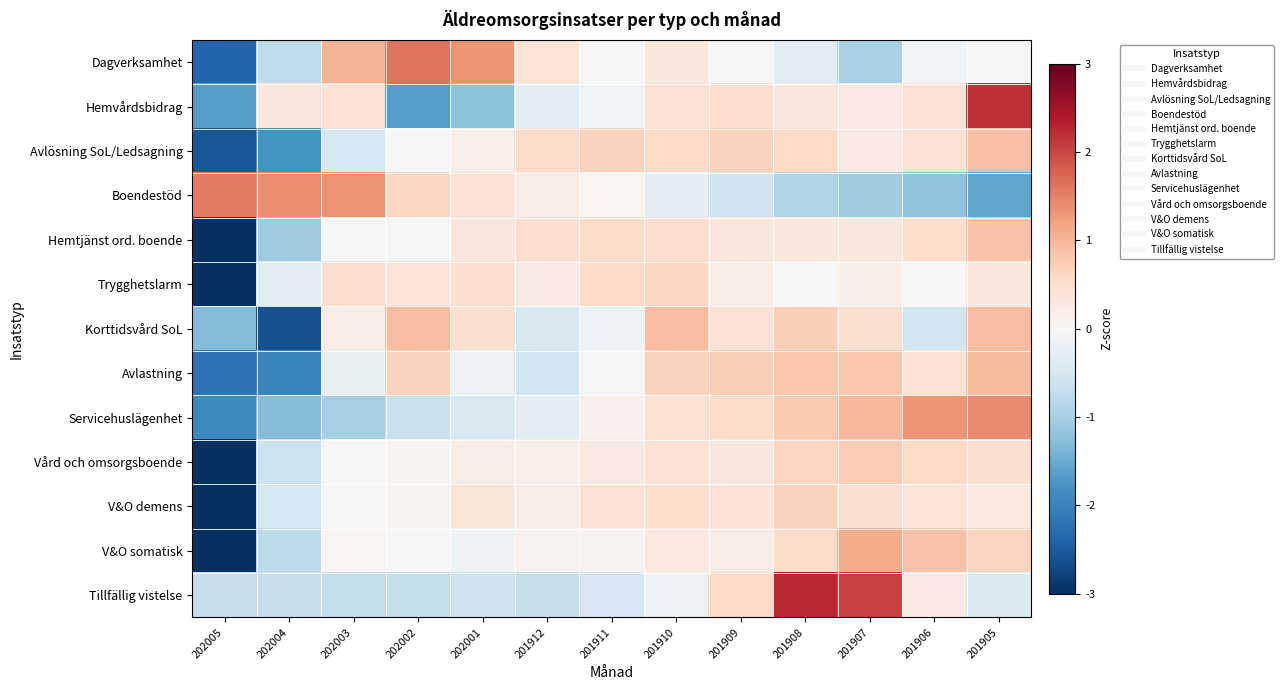

Rank the series at 201909 from lowest to highest value.

Boendestöd, Dagverksamhet, V&O somatisk, Trygghetslarm, Vård och omsorgsboende, Hemtjänst ord. boende, V&O demens, Korttidsvård SoL, Hemvårdsbidrag, Servicehuslägenhet, Tillfällig vistelse, Avlösning SoL/Ledsagning, Avlastning